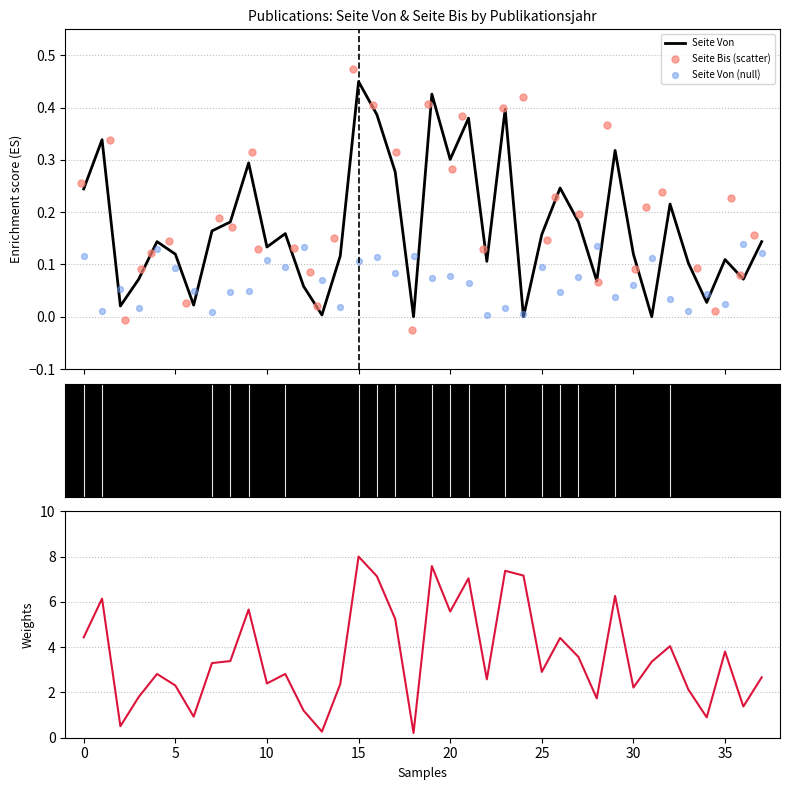

Which series contains the highest Y value?

Seite Bis (weights)